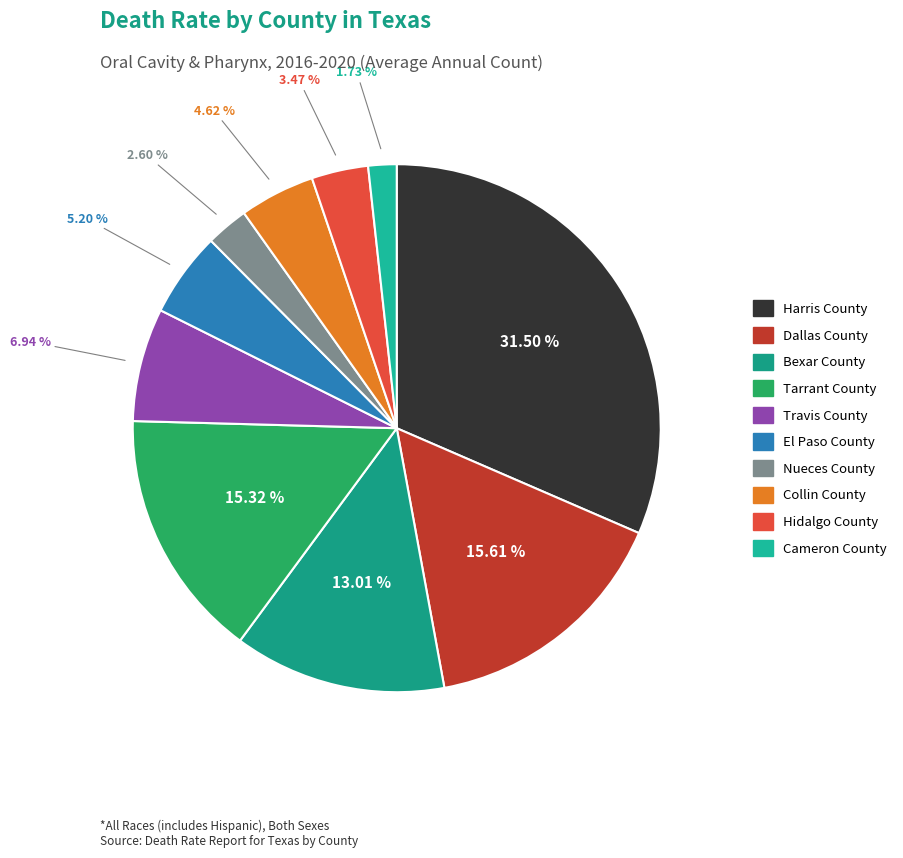

Which slice is the smallest?

Cameron County